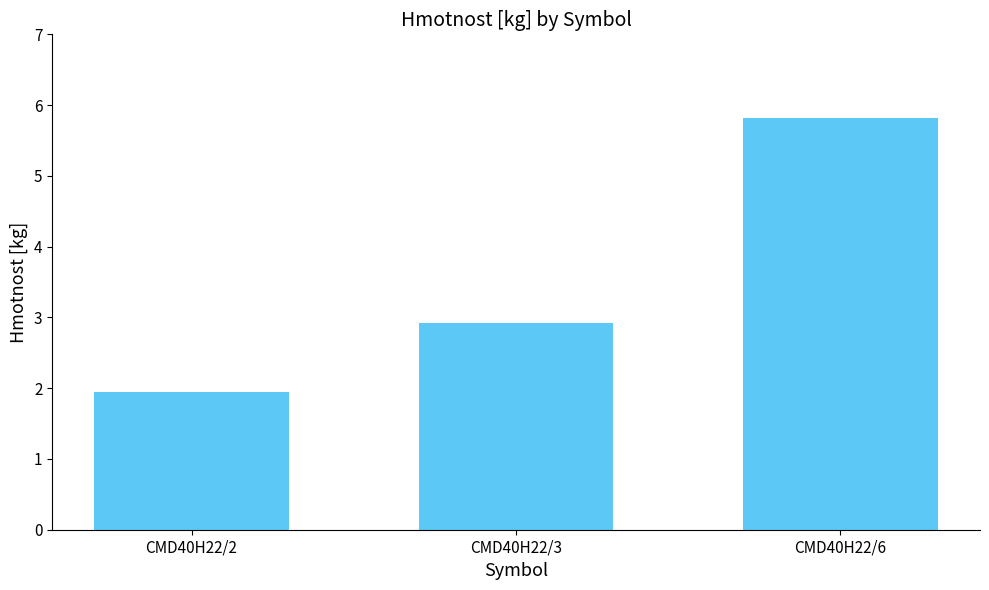

What is the sum of the values at CMD40H22/3 and CMD40H22/2?

4.9